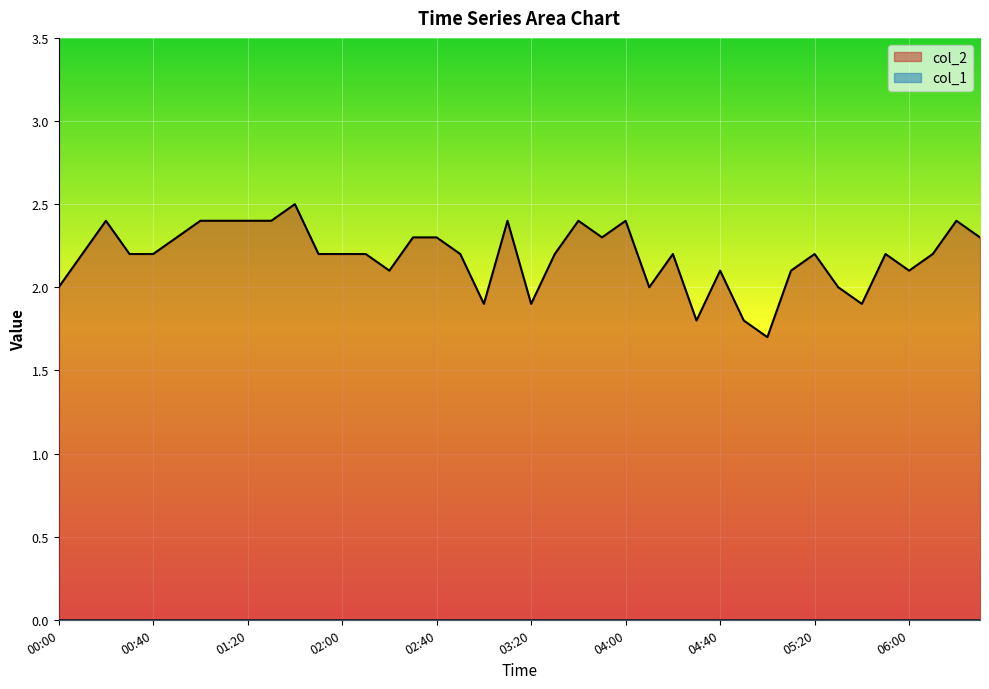

The chart shows a value of 0.5 at 01:50. True or false?

False